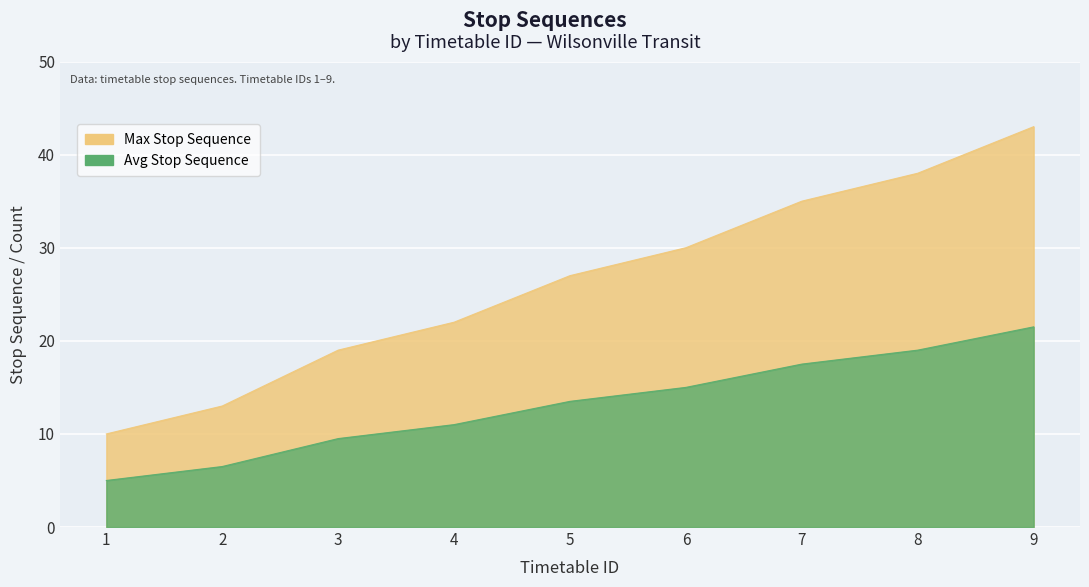

True or false: stop_sequence and stop_id_count cross at least once.

False